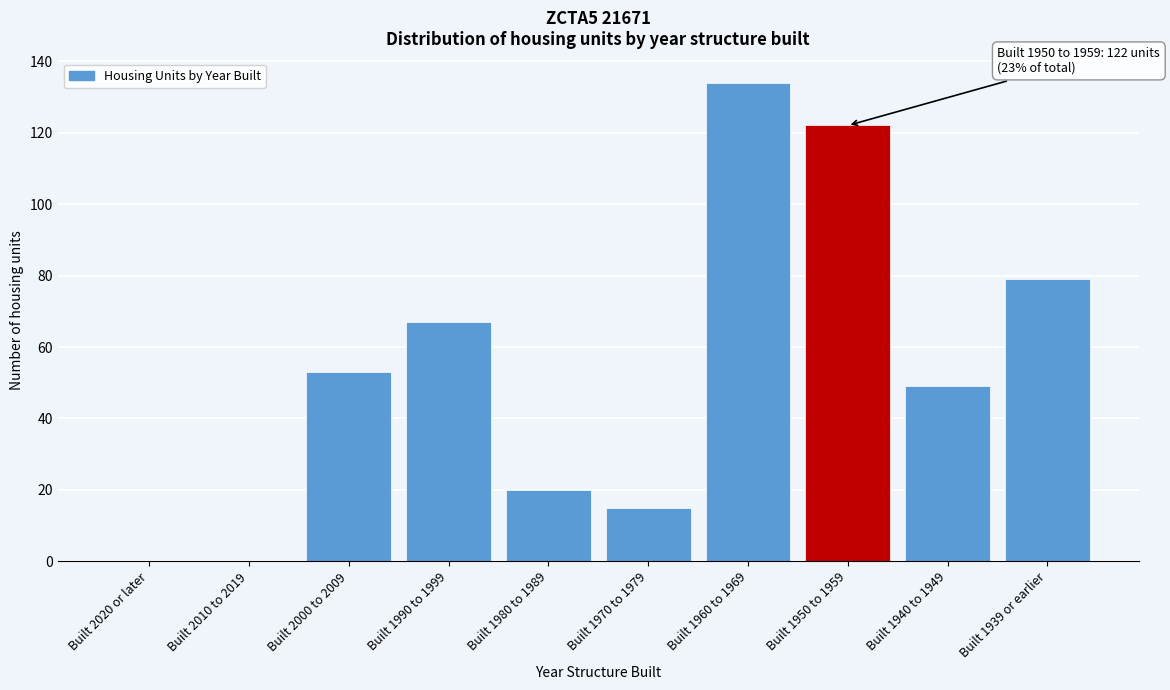

Reading right to left, transcribe all the data shown in this chart.

Built 1939 or earlier=79	Built 1940 to 1949=49	Built 1950 to 1959=122	Built 1960 to 1969=134	Built 1970 to 1979=15	Built 1980 to 1989=20	Built 1990 to 1999=67	Built 2000 to 2009=53	Built 2010 to 2019=0	Built 2020 or later=0